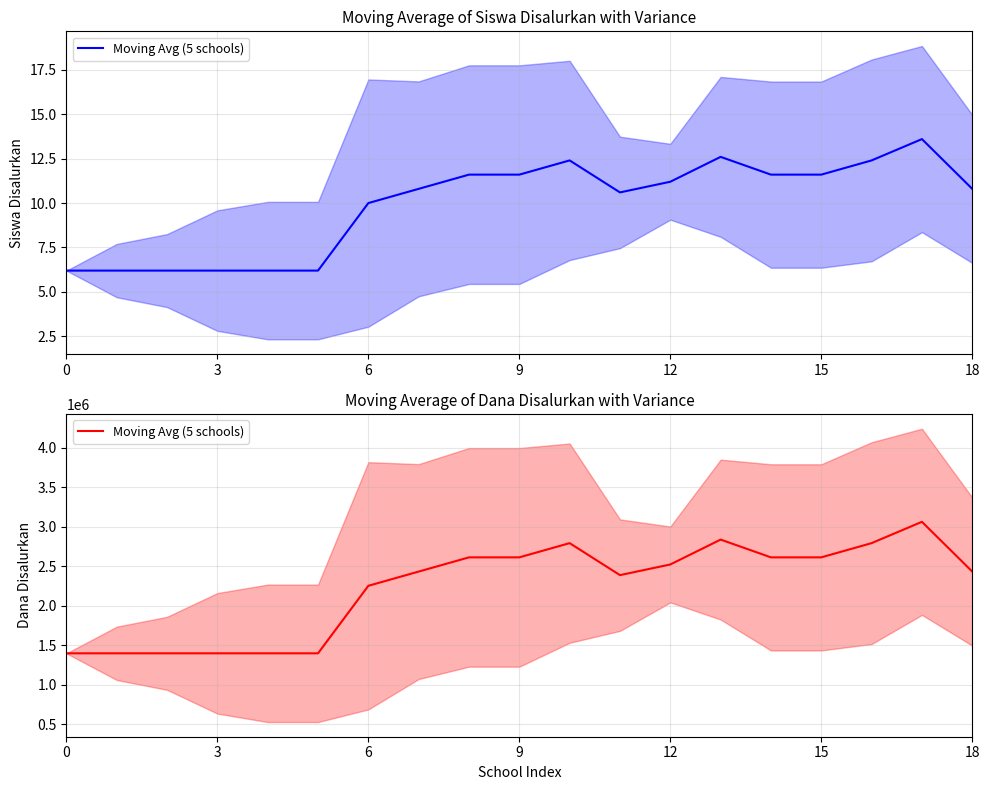

How many interior local peaks (higher than both neighbors) does the data have?

3